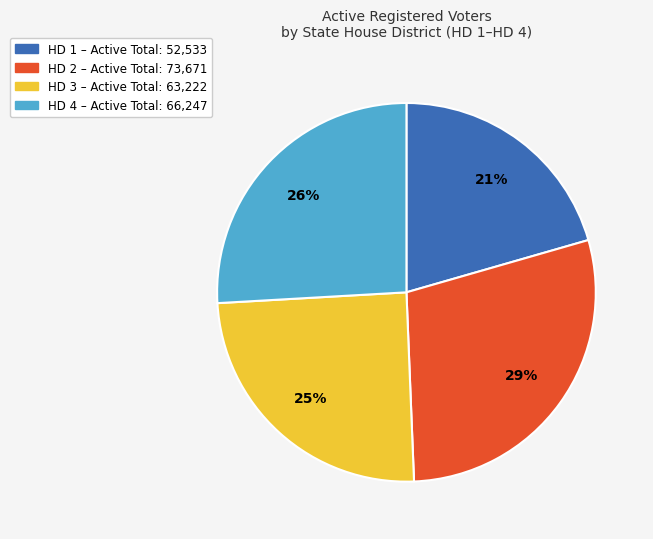

To the nearest percent, what is the difference between the largest and smallest slice percentages?

8%